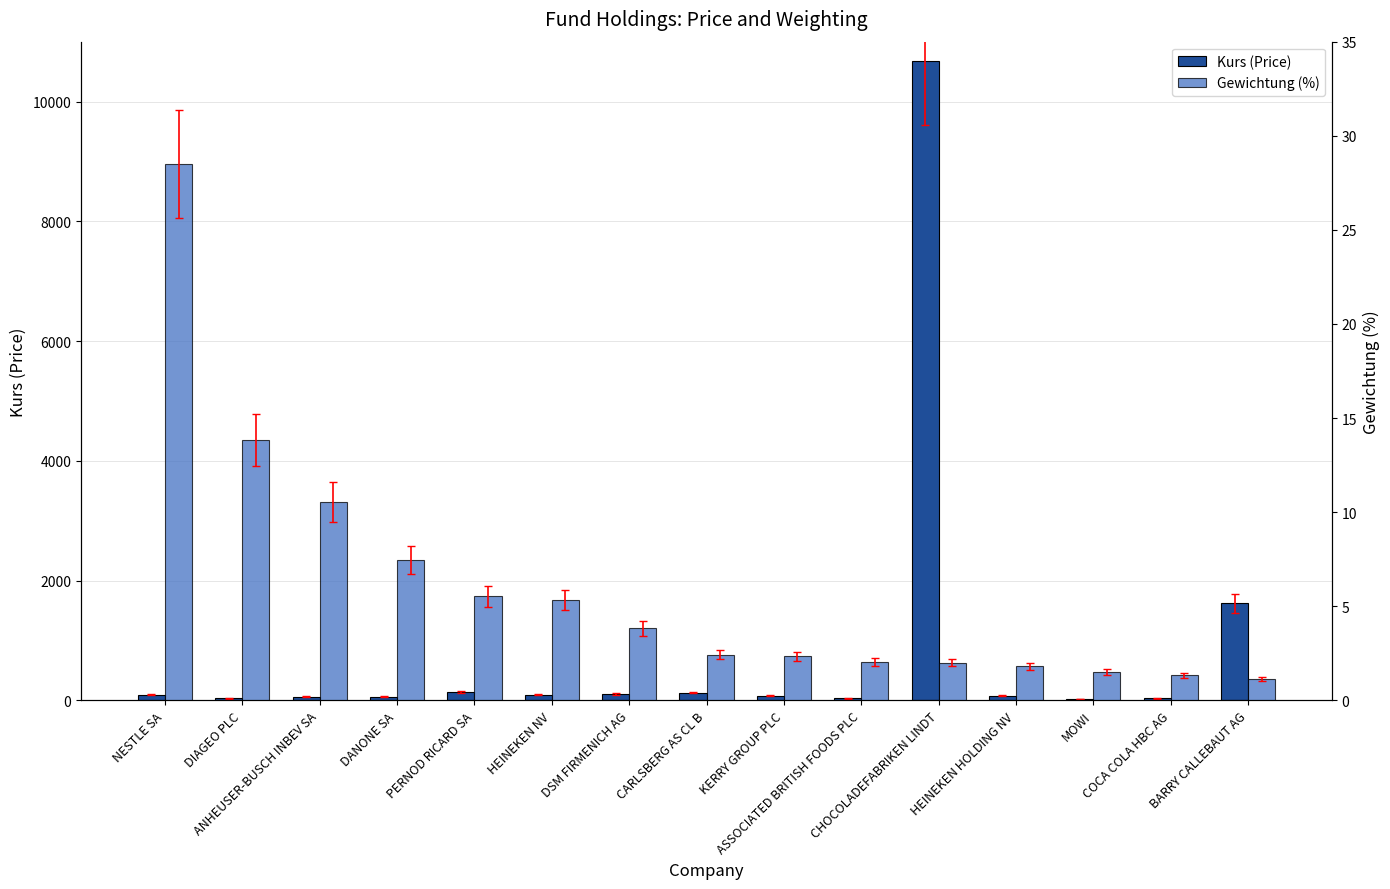

What is the difference between the maximum and second lowest values in the Gewichtung (%) series?

27.2